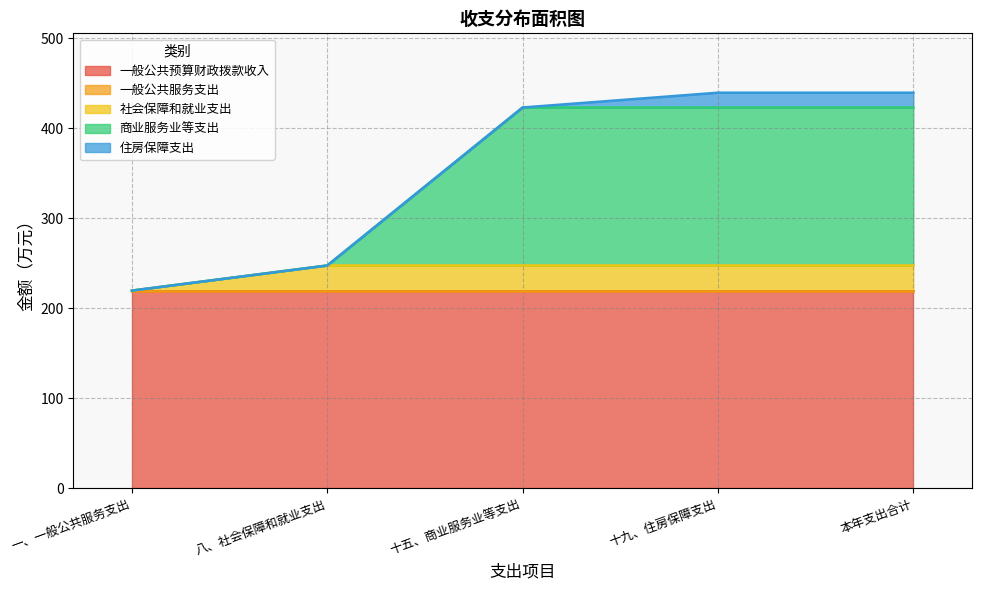

Reading left to right, what are all the values shown in this chart?

一般公共预算财政拨款收入: 219.9	219.9	219.9	219.9	219.9
一般公共服务支出: 0.0	0.0	0.0	0.0	0.0
社会保障和就业支出: 0.0	27.9	27.9	27.9	27.9
商业服务业等支出: 0.0	0.0	175.6	175.6	175.6
住房保障支出: 0.0	0.0	0.0	16.4	16.4